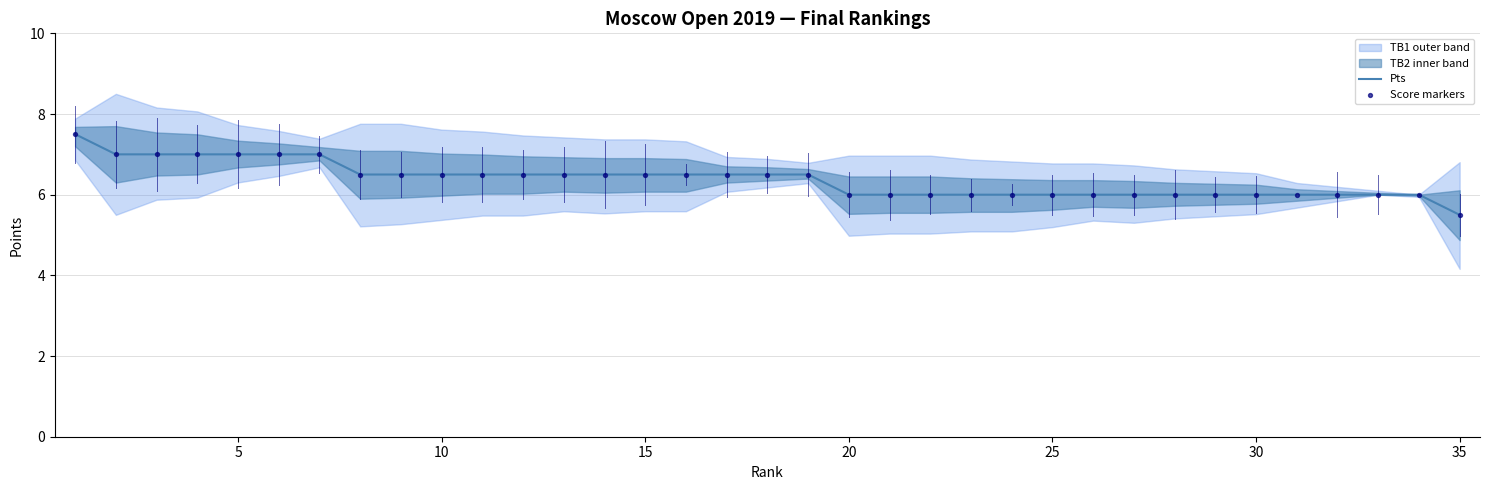

Which series has the largest total across all categories?

Pts